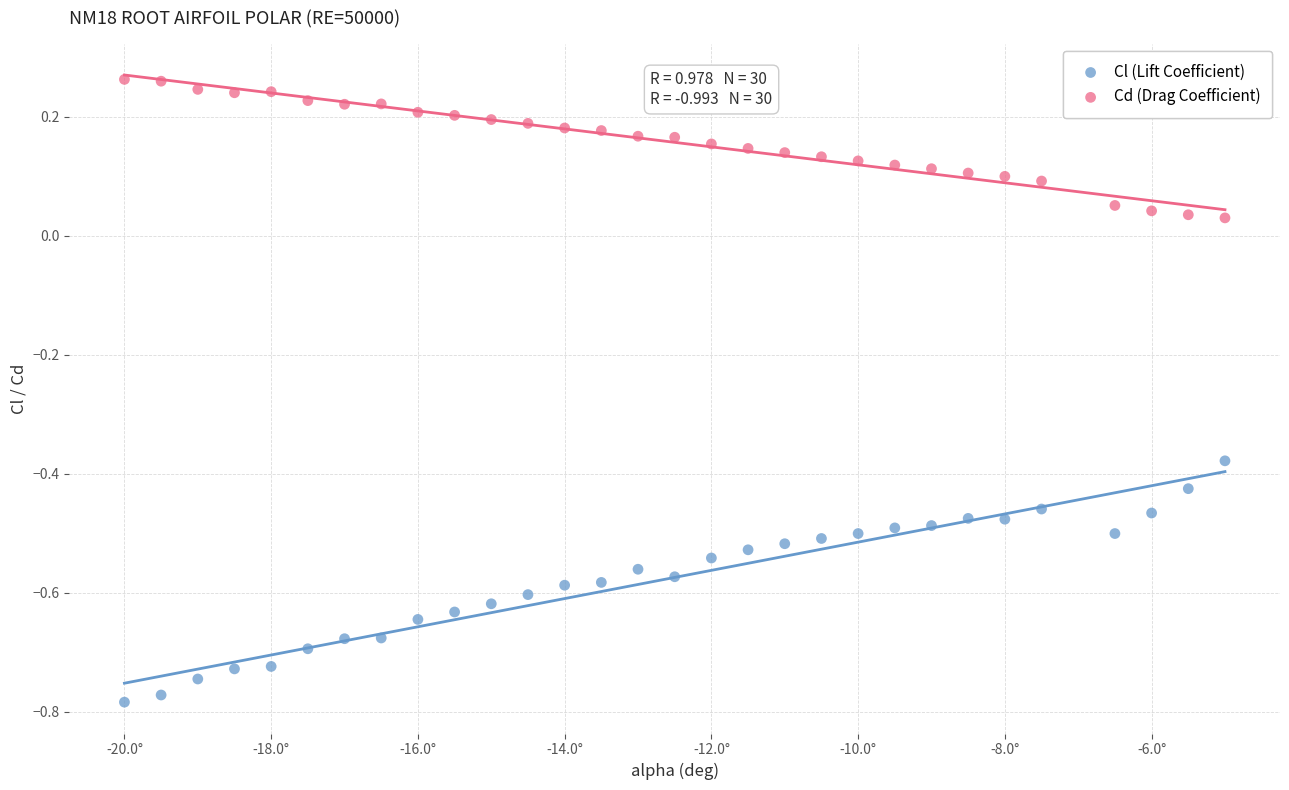

Across all data points, what is the range of Y values (max minus min)?

1.0